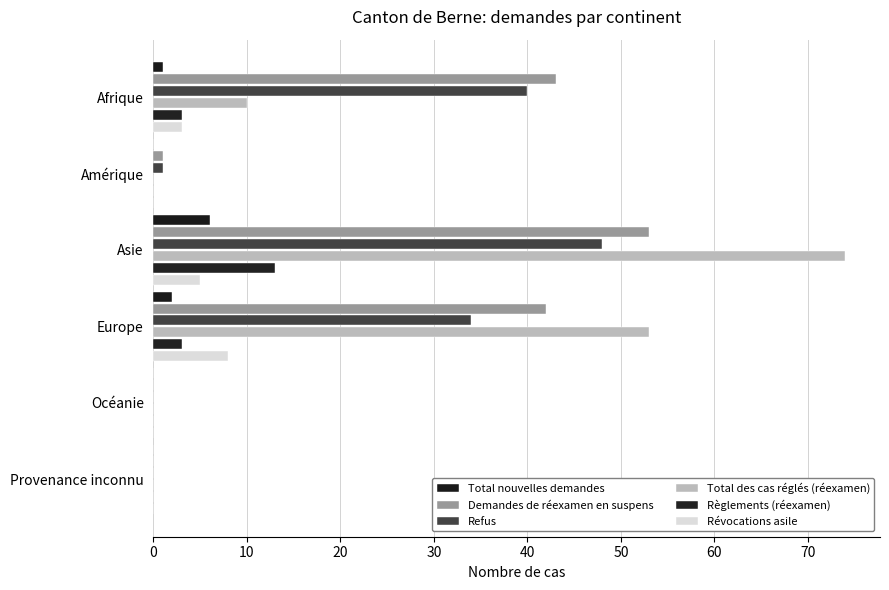

How many series are shown in this chart?

6